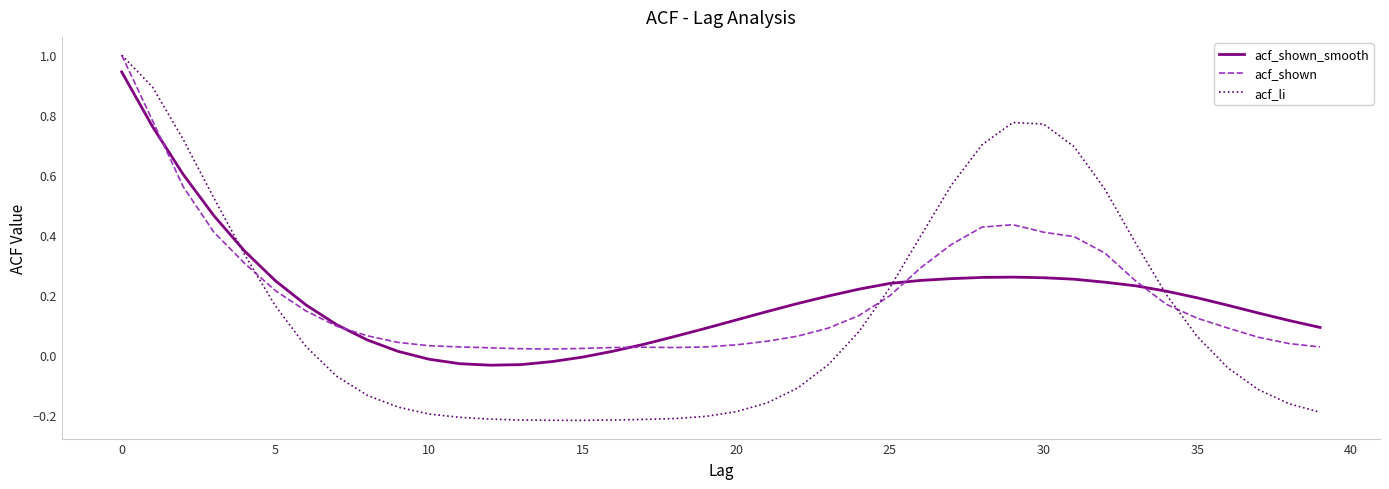

Which series has the widest spread of values?

acf_li